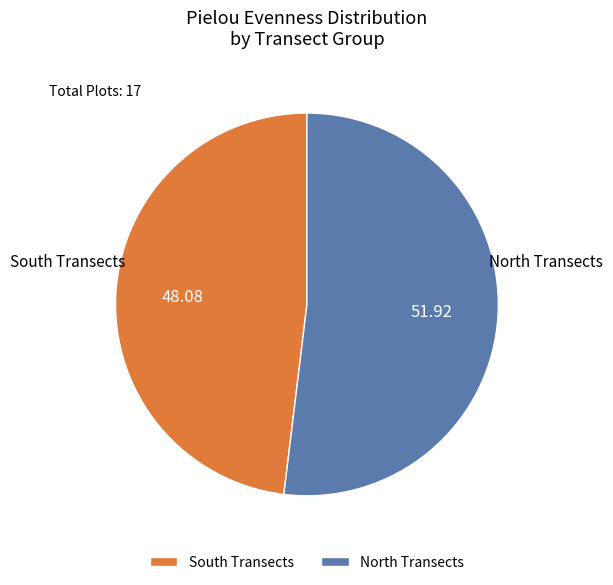

Is the sum of North Transects and South Transects greater than half?

Yes